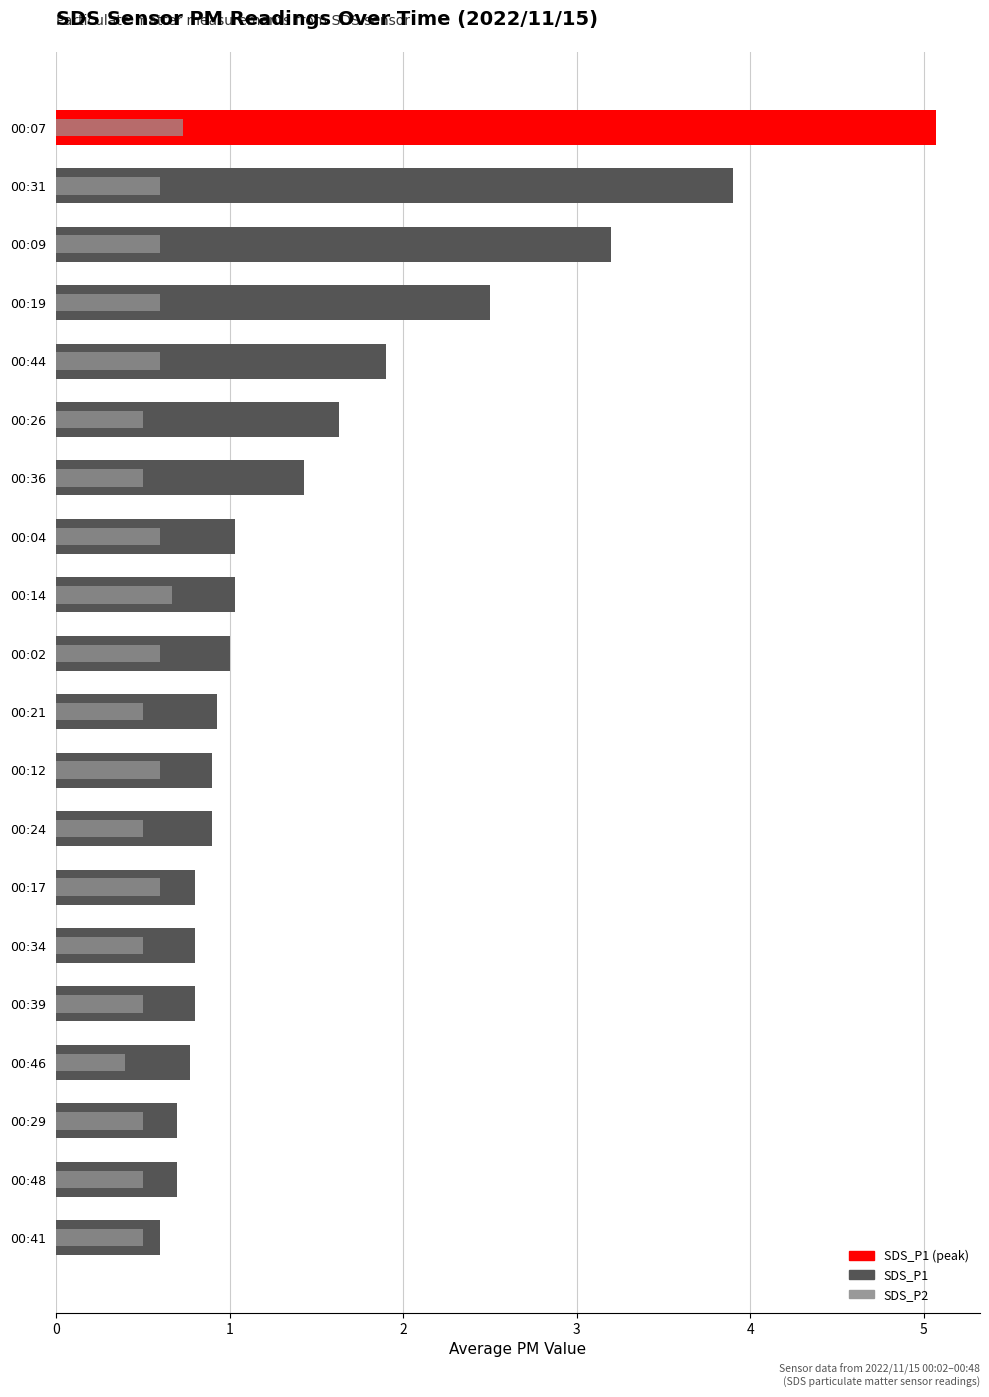

List the series in order of their peak value, highest first.

SDS_P1, SDS_P2